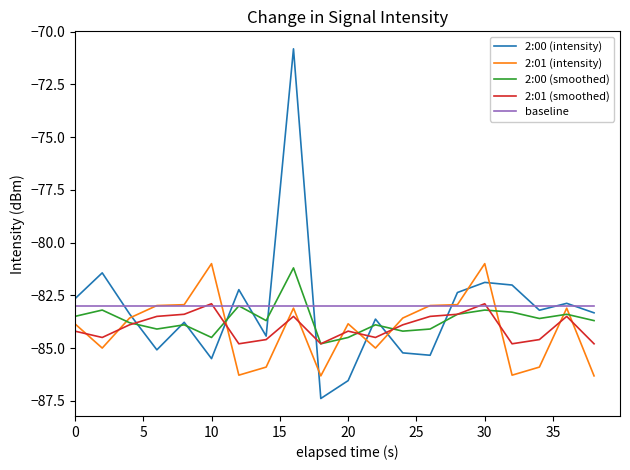

Which series has the widest spread of values?

2:00 (intensity)